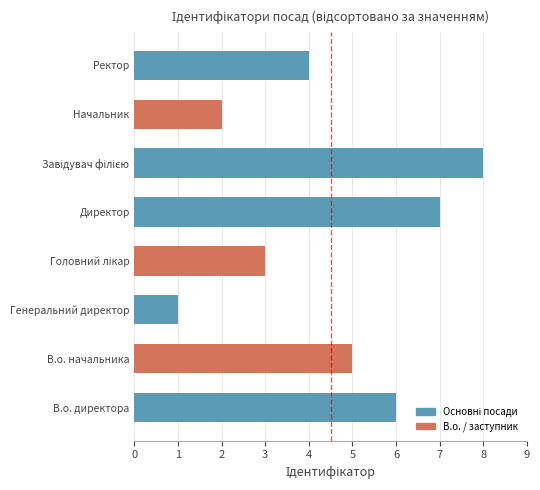

The value at Директор is 9. True or false?

False